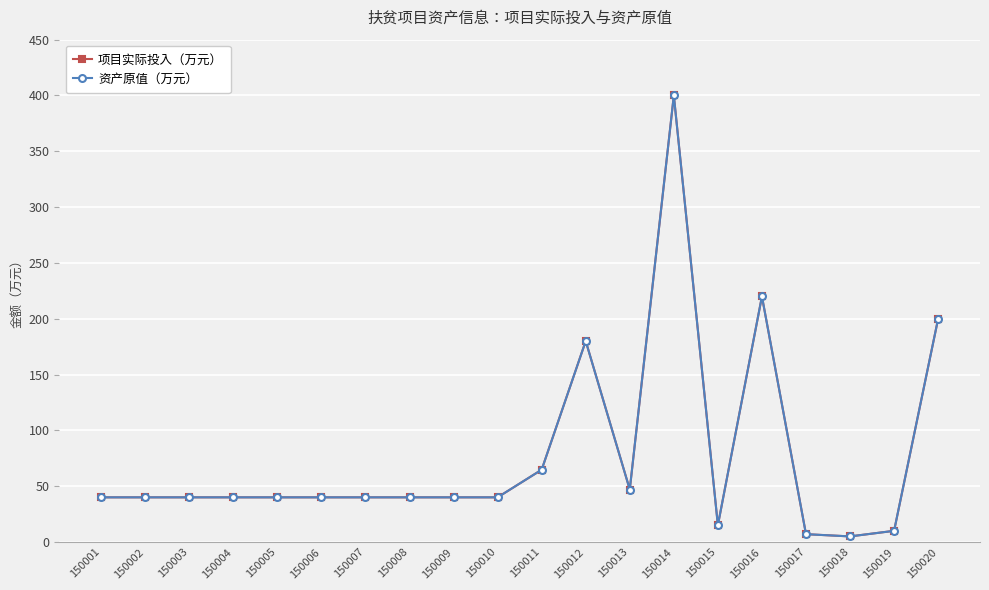

Does the chart have visible grid lines?

Yes